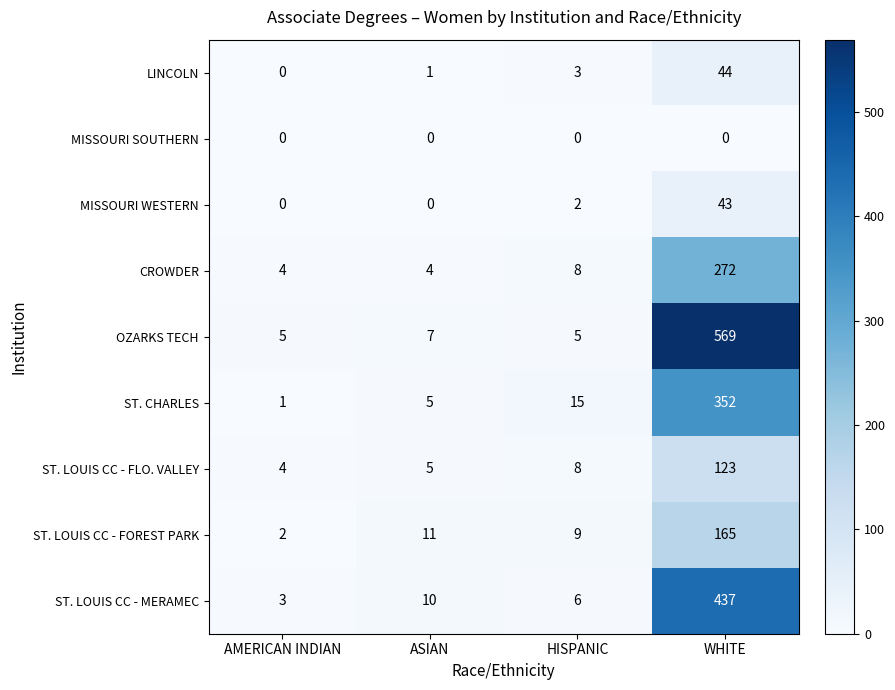

What is the difference between the second highest and minimum values in the ST. LOUIS CC - MERAMEC series?

7